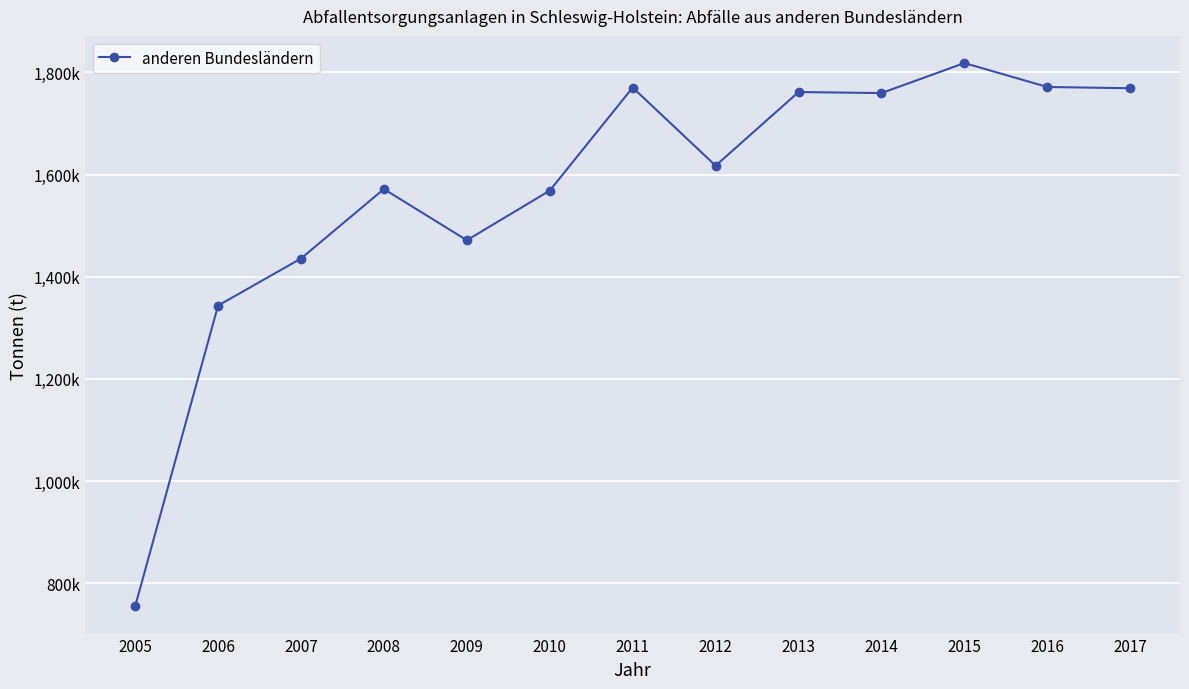

Rank the categories by value from highest to lowest.

2015, 2016, 2011, 2017, 2013, 2014, 2012, 2008, 2010, 2009, 2007, 2006, 2005